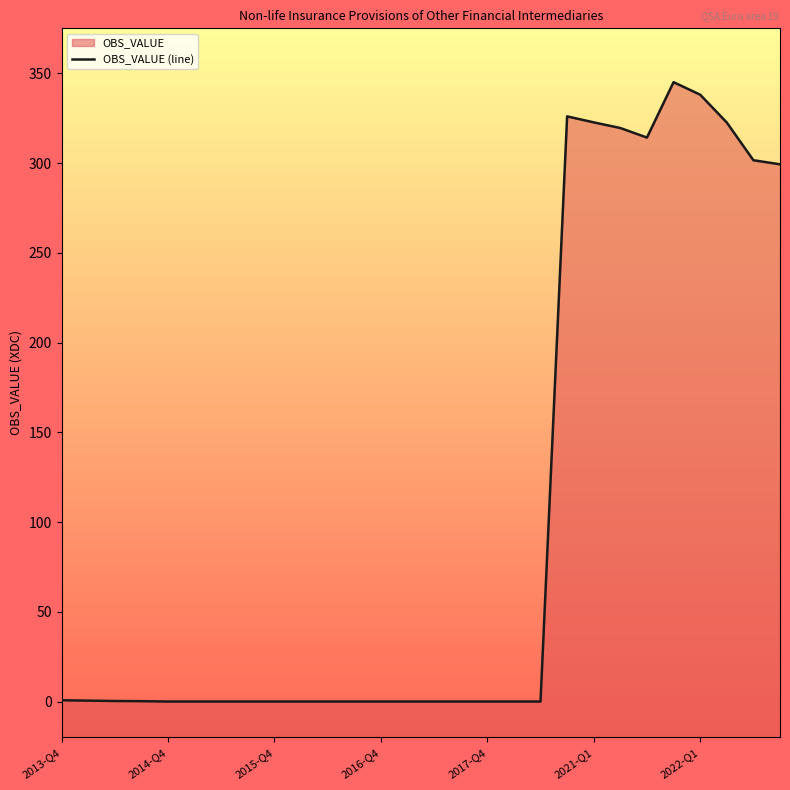

Count the number of categories in the chart.

28